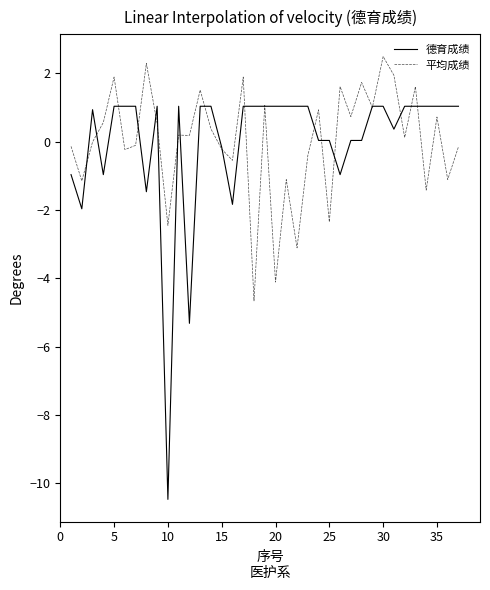

Rank the series by their maximum value, from highest to lowest.

平均成绩, 德育成绩